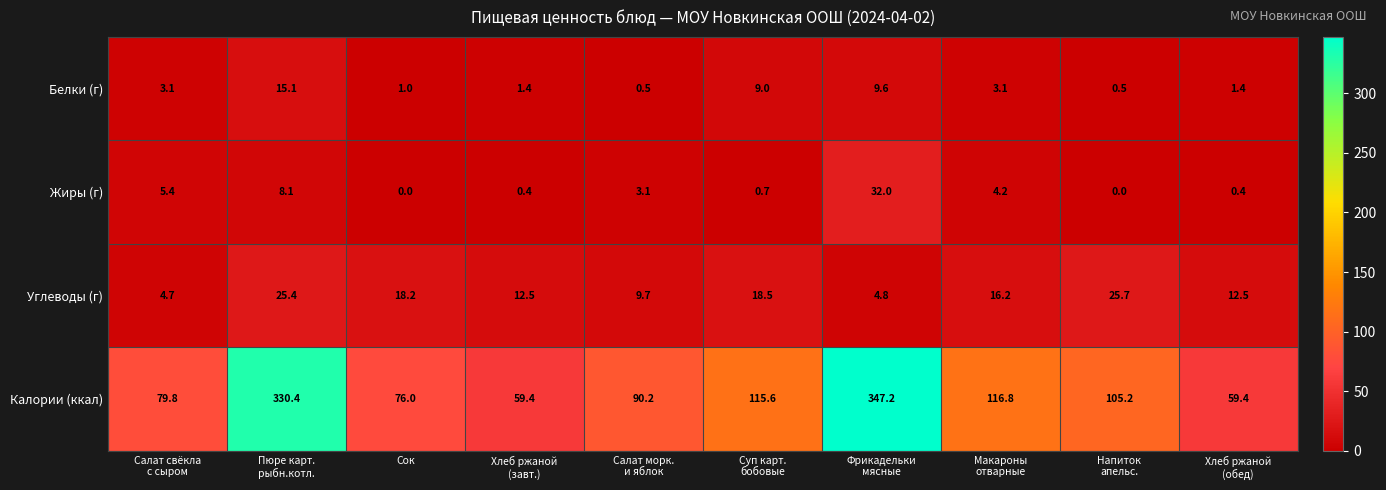

At how many categories does at least one series exceed 54?

10